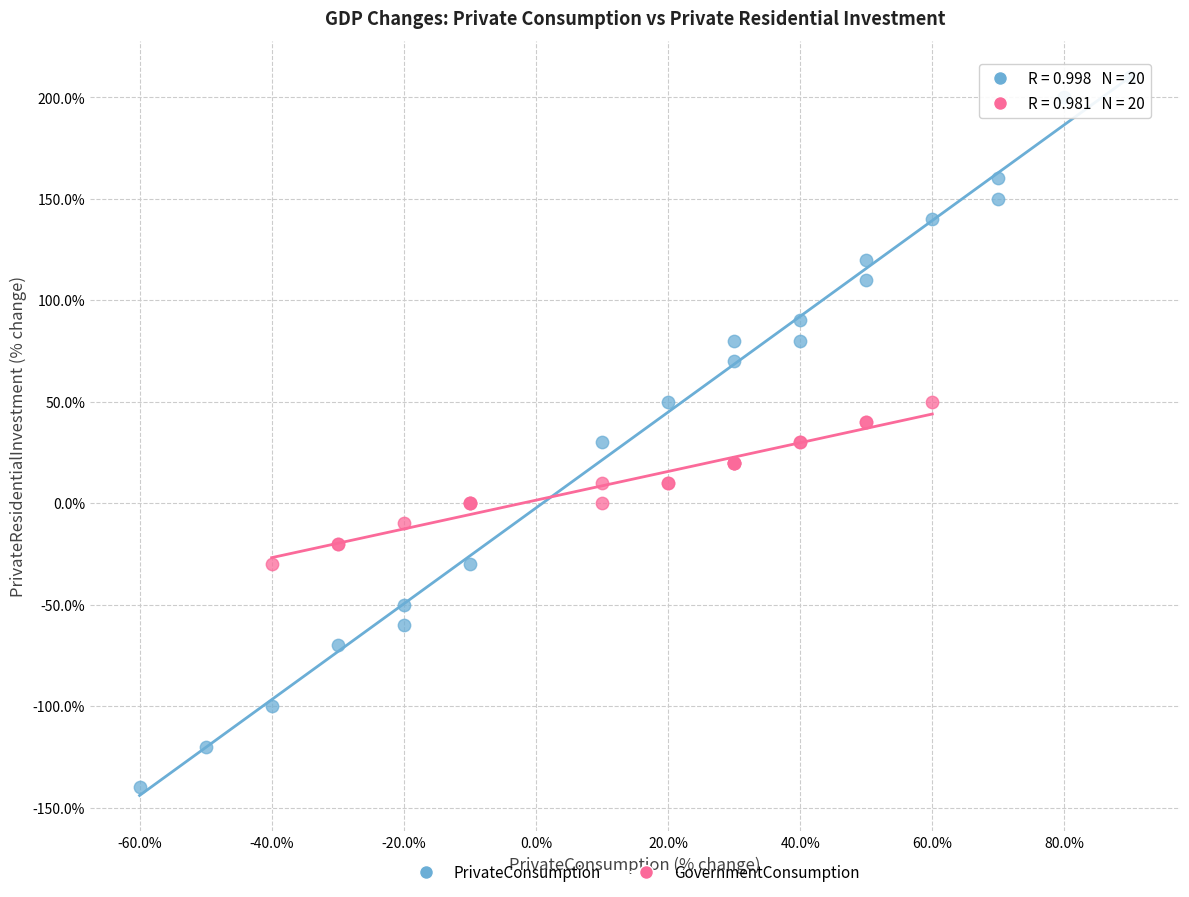

Which series contains the lowest Y value?

PrivateConsumption